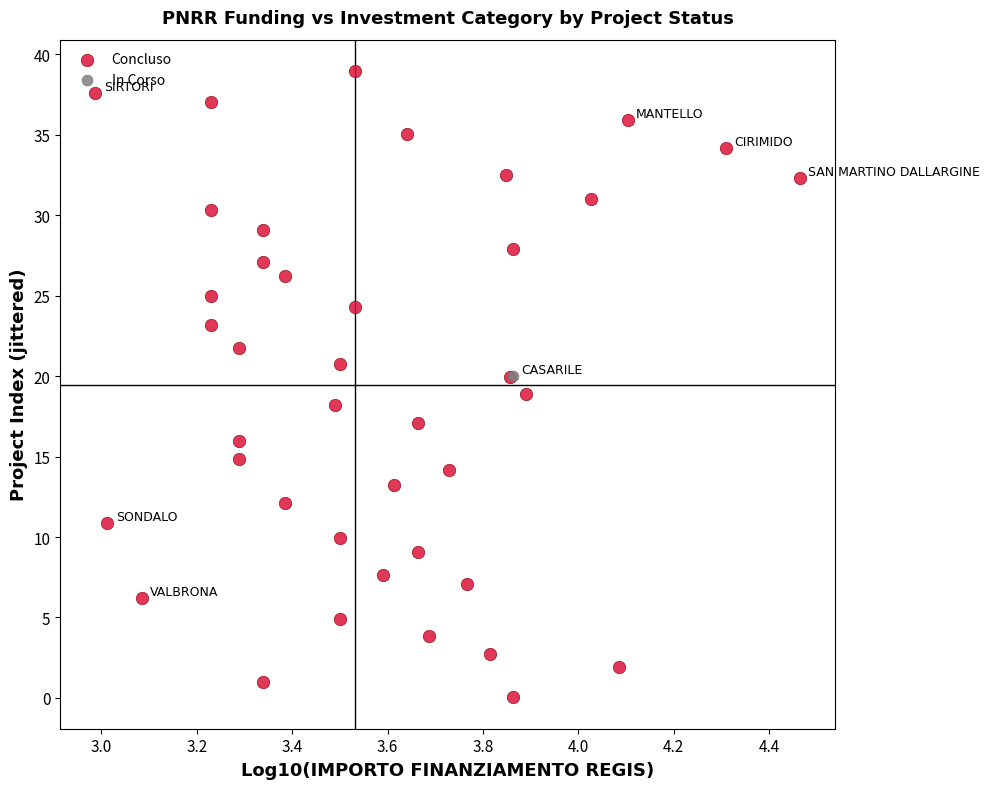

What are all the series names shown in the legend?

Concluso, In Corso